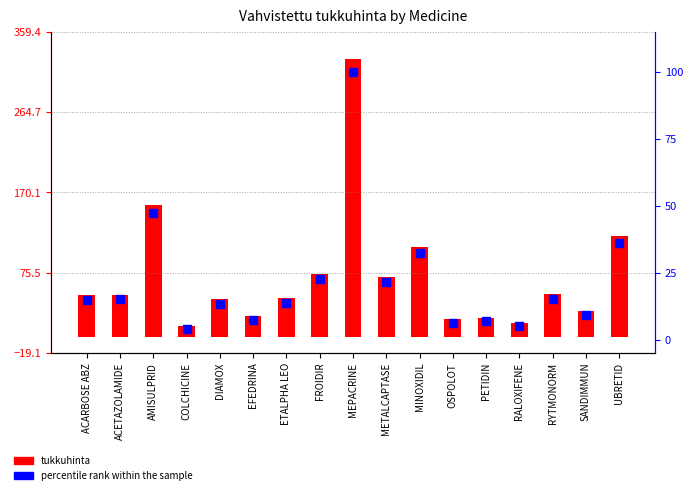

Which series contains the lowest Y value?

percentile rank within the sample